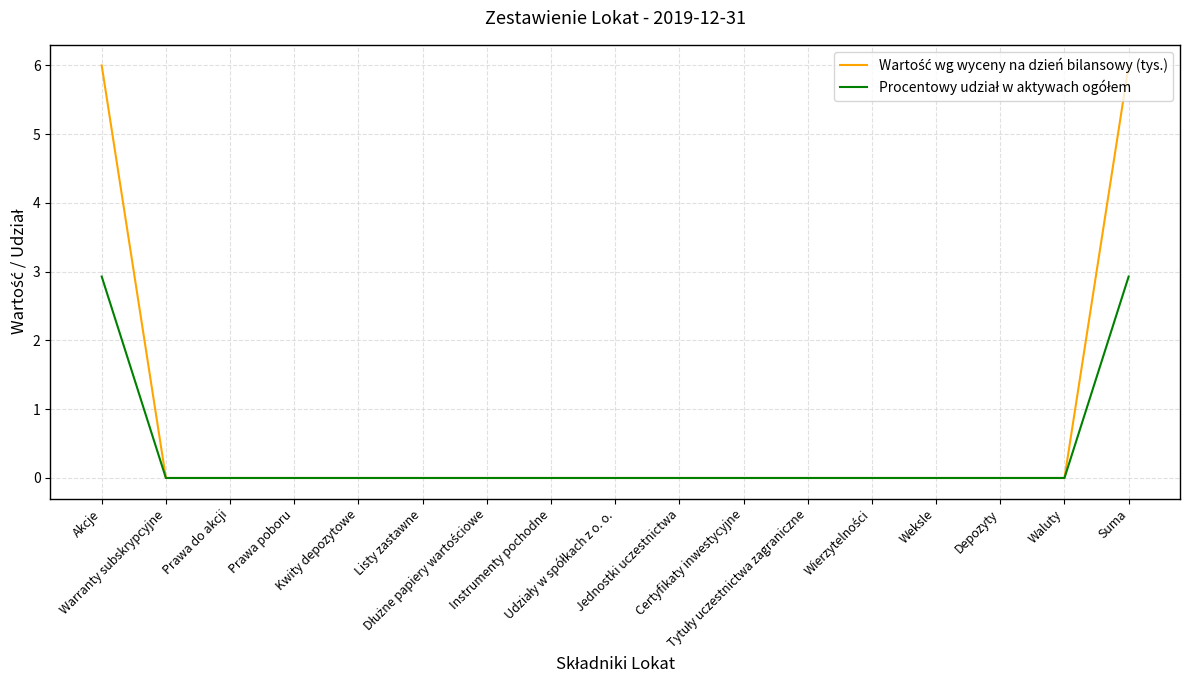

Count the Wartość wg wyceny na dzień bilansowy (tys.) values in the range 0 to 1.

15